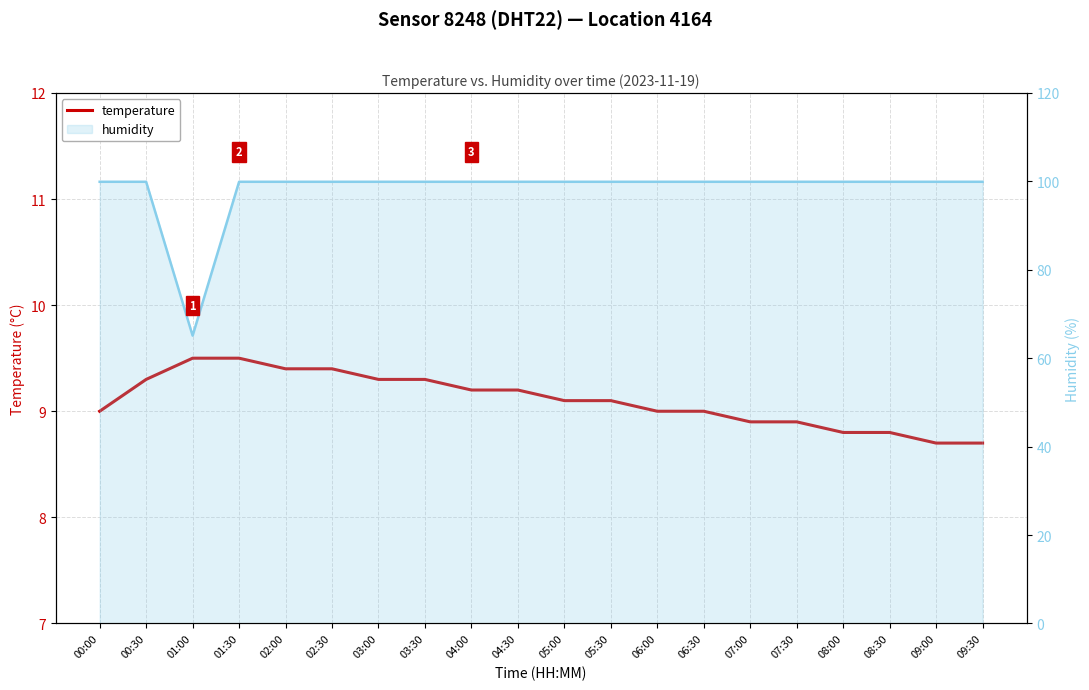

True or false: humidity and temperature cross at least once.

False